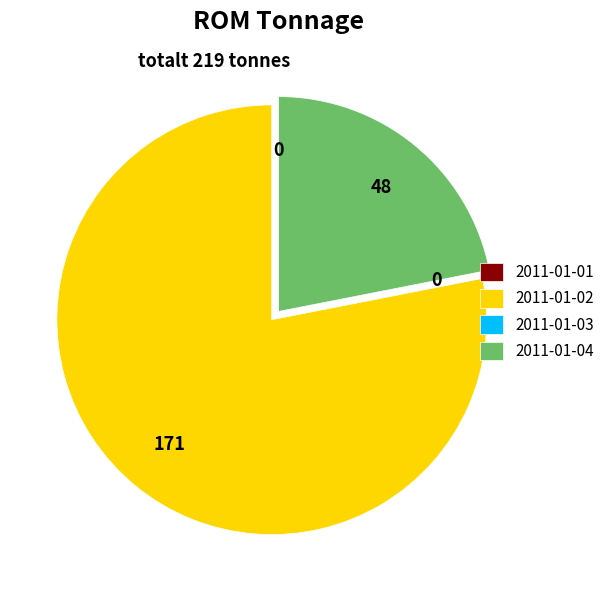

Approximately how many times larger is the value at 2011-01-02 compared to 2011-01-04?

3.6